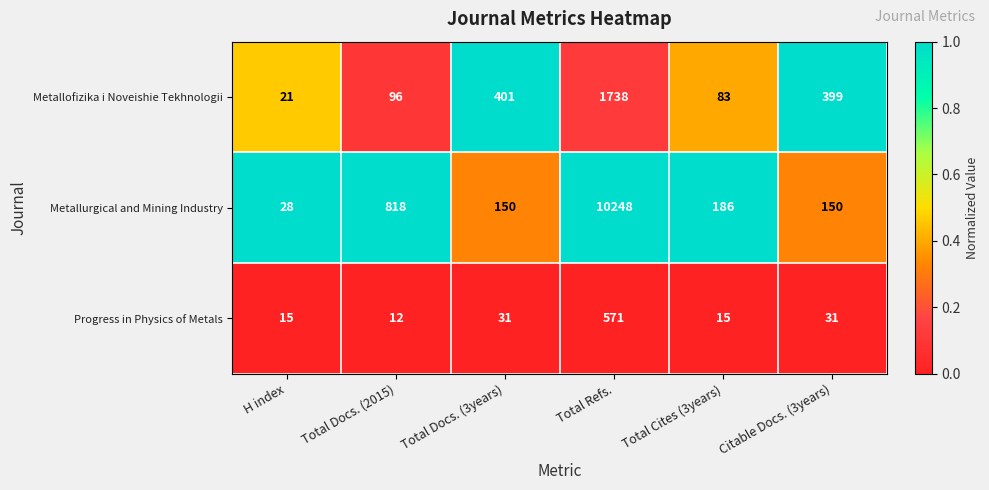

What value does the Metallofizika i Noveishie Tekhnologii series have at Total Docs. (2015)?

96